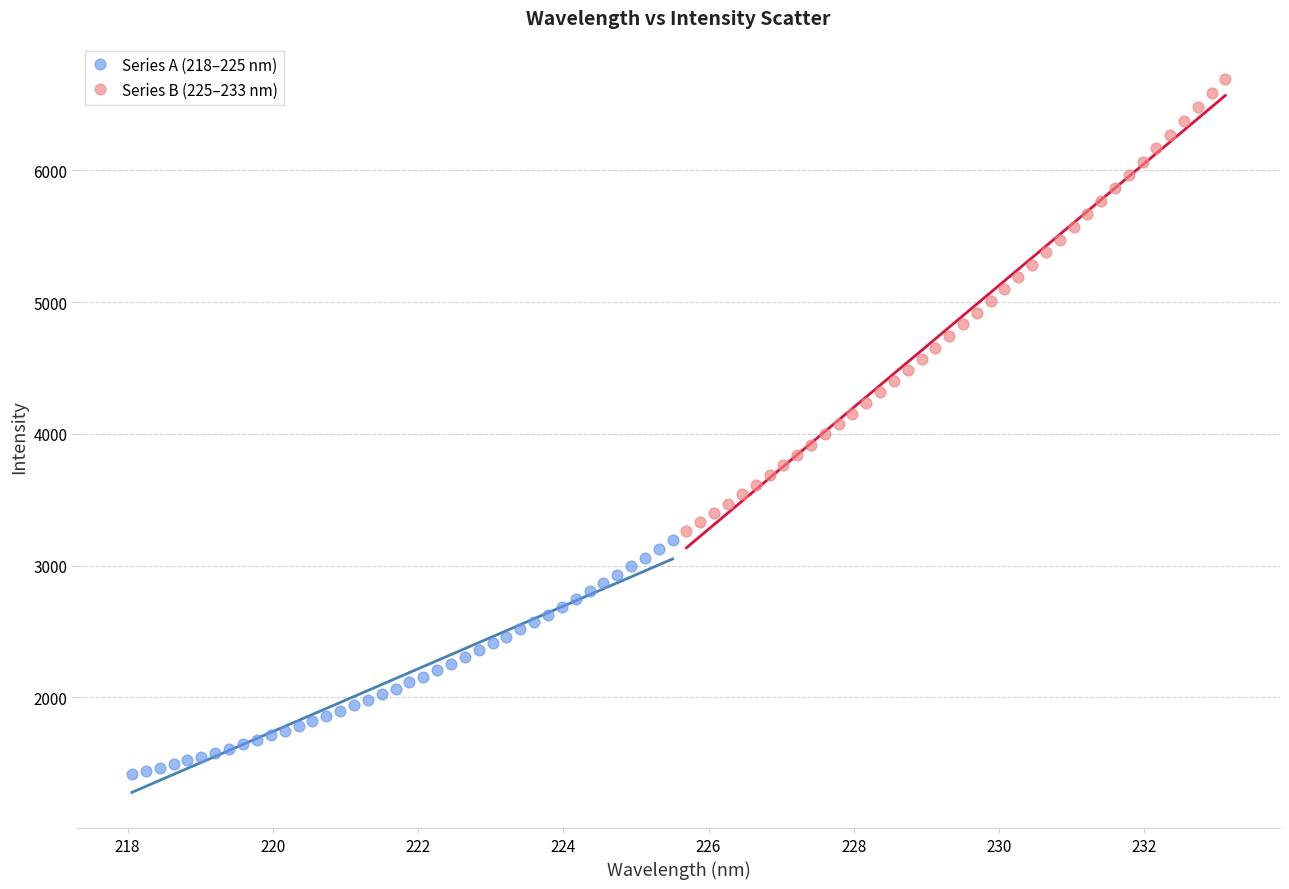

Which series has the largest Y range (max minus min)?

Series B (225–233 nm)